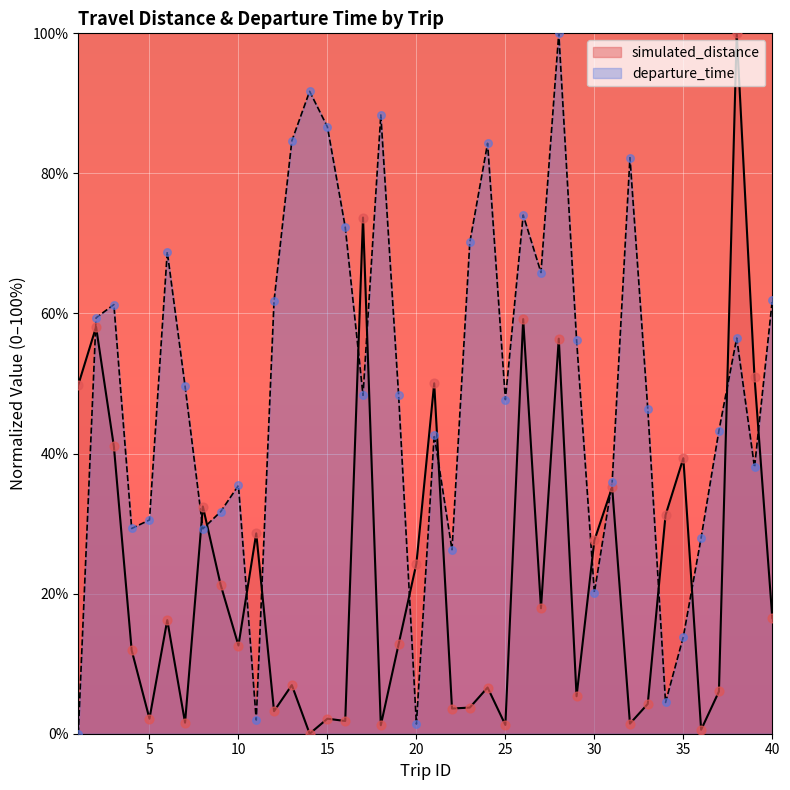

Between 32 and 40, which is larger?

40